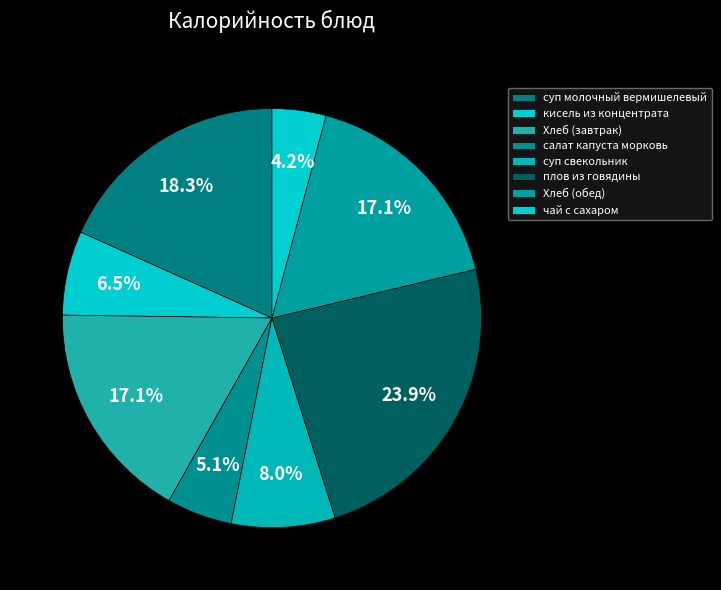

Is there a majority slice in this chart?

No